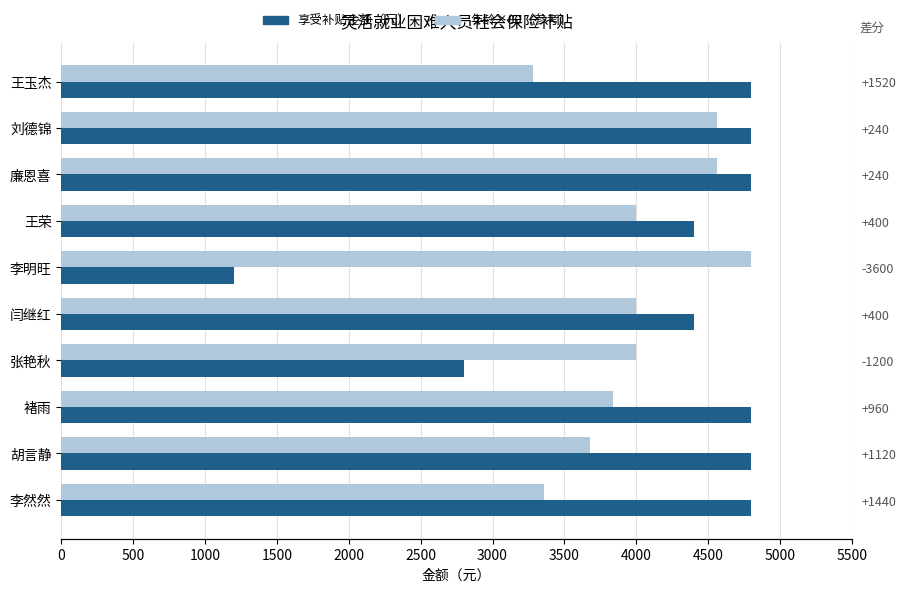

Is the value of 年龄×80（参考） at 胡言静 greater than the value of 享受补贴金额（元） at 廉恩喜?

No